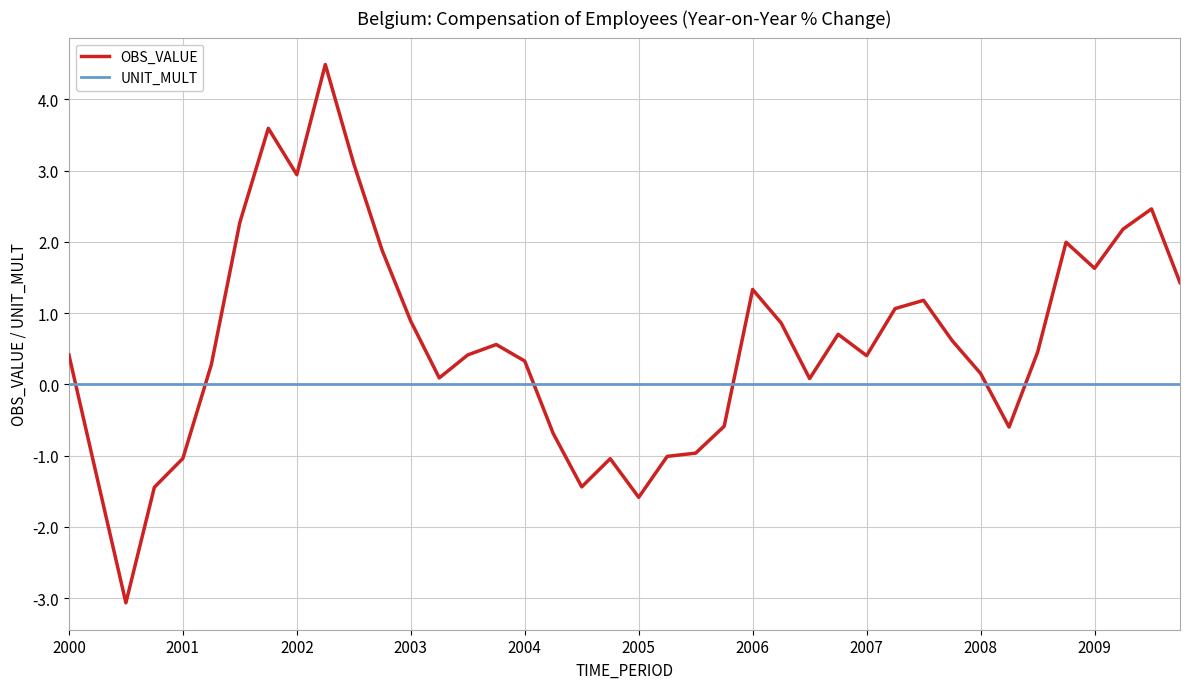

Which series has the largest range (max minus min)?

OBS_VALUE